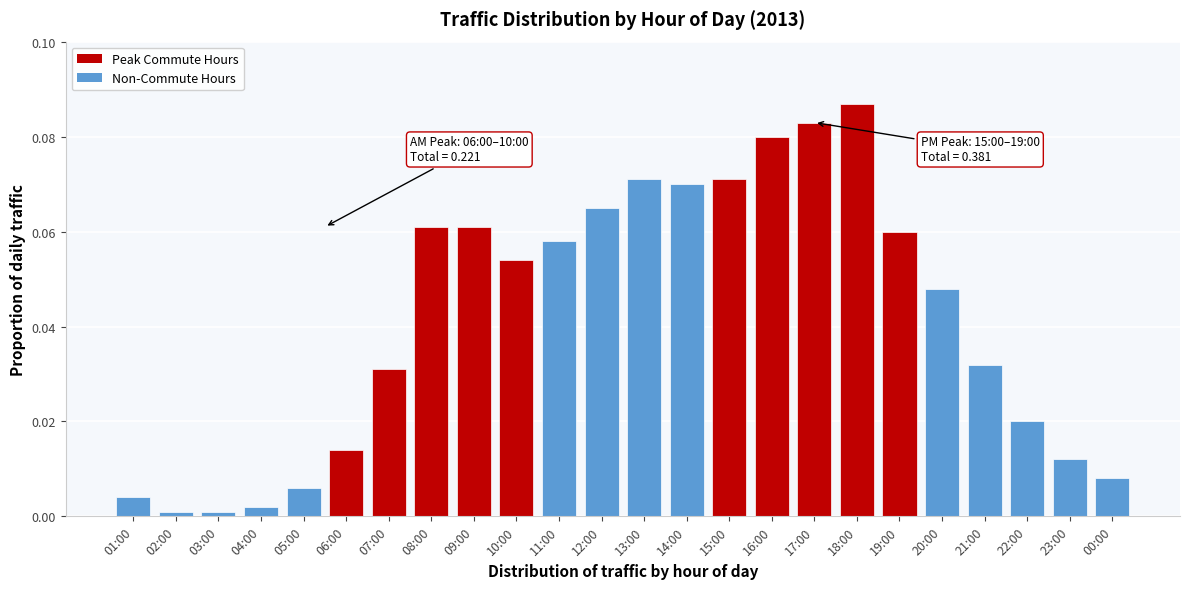

Between 08:00 and 15:00, which is larger?

15:00